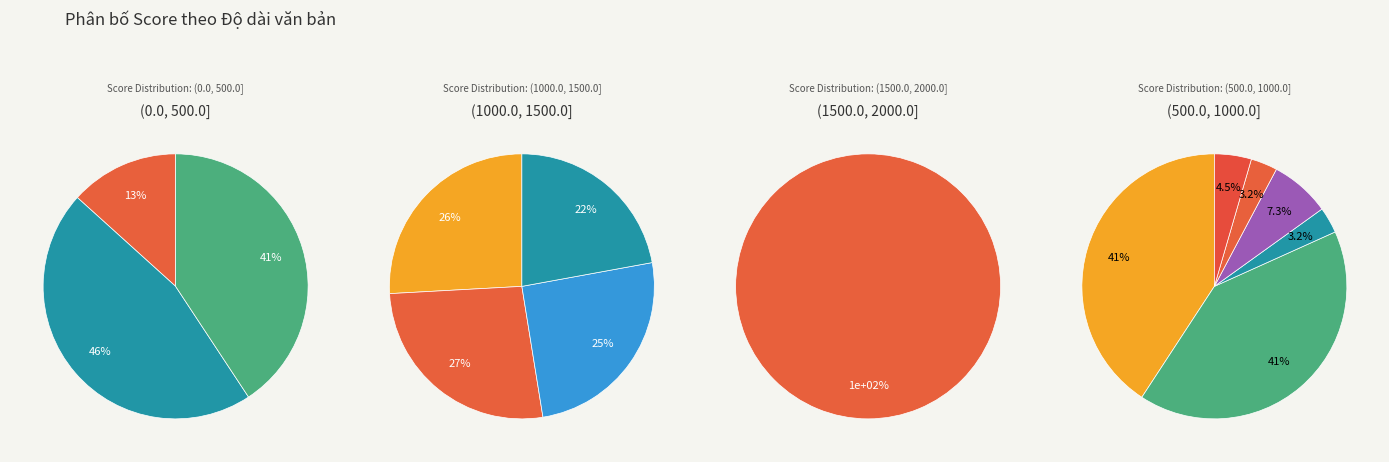

To the nearest percent, what portion does pct95 represent?

13%